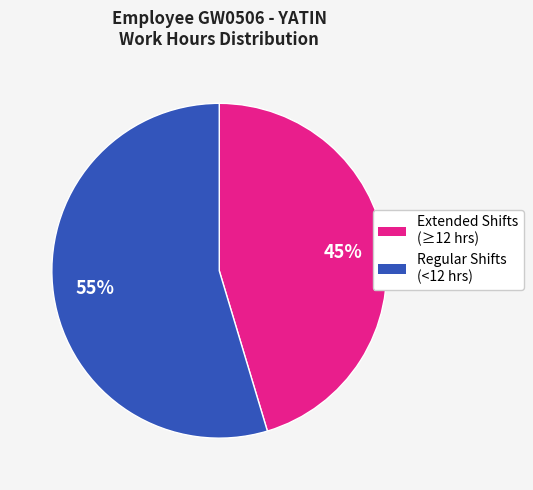

To the nearest percent, what is the average slice percentage?

50%